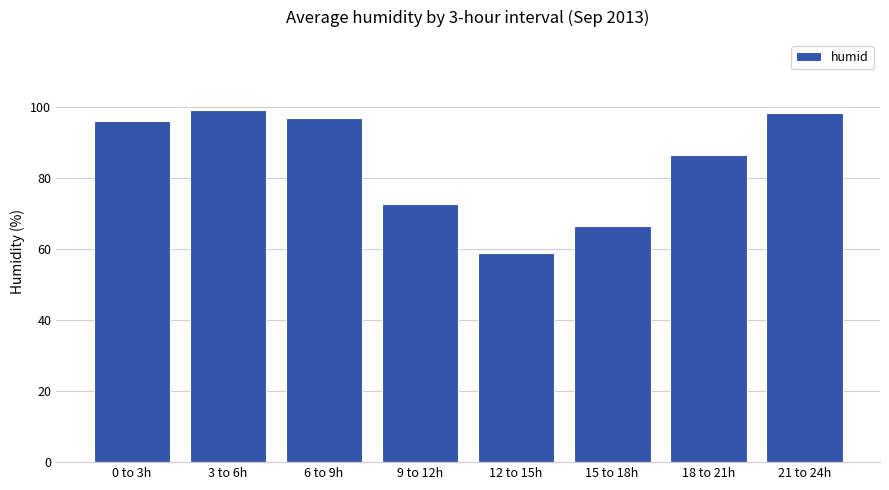

What is the difference between the maximum and minimum values?

40.2